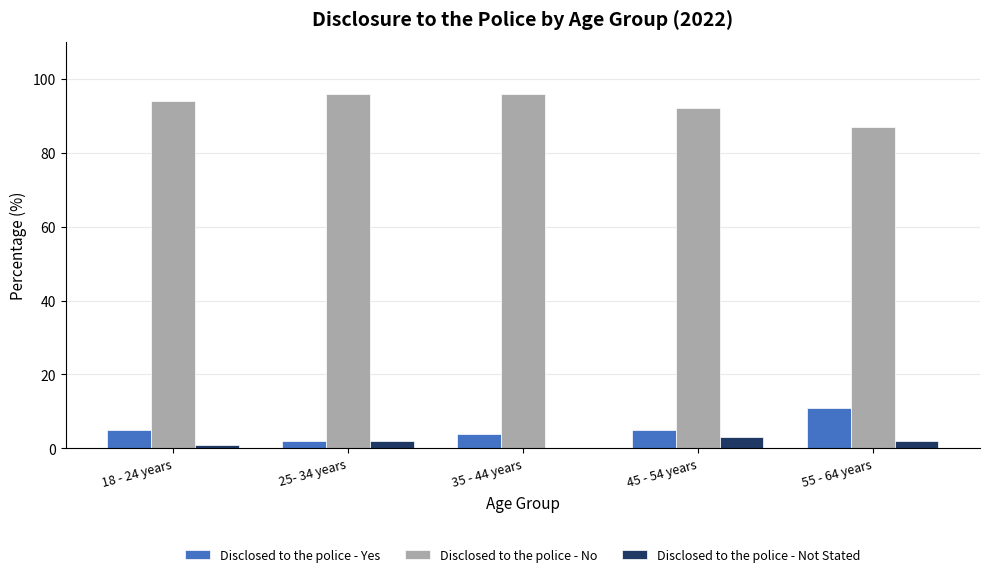

Does the chart contain stacked bars?

No